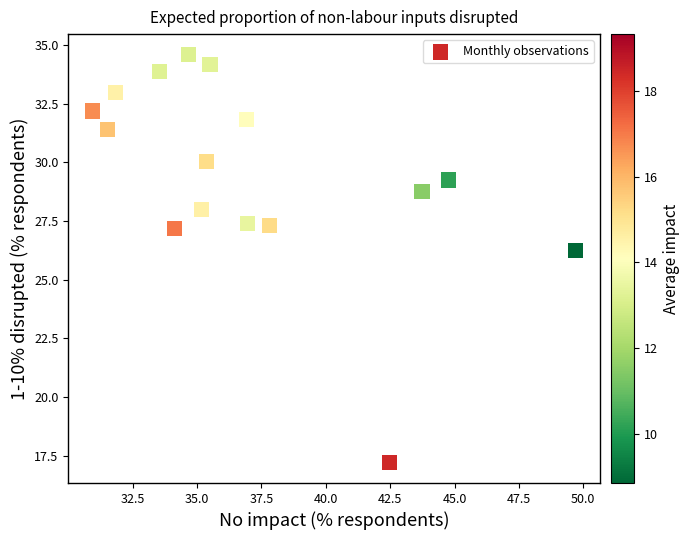

What is the range of X values (max minus min)?

18.8